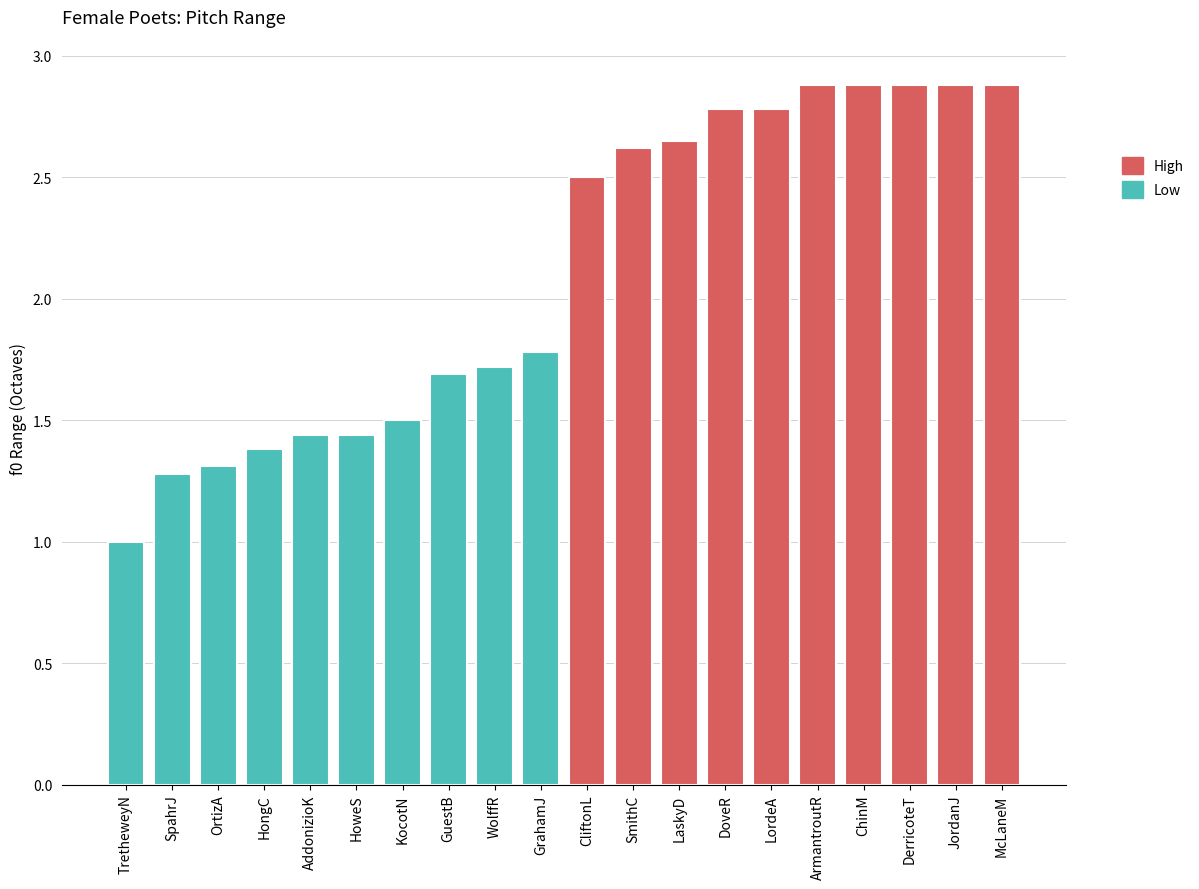

Read the High value at 1.

2.6